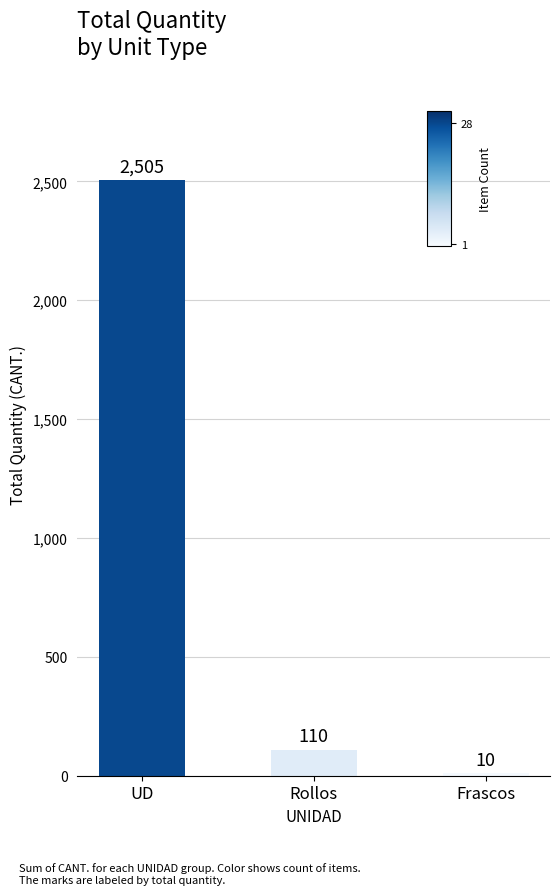

The value at Rollos is 110. True or false?

True